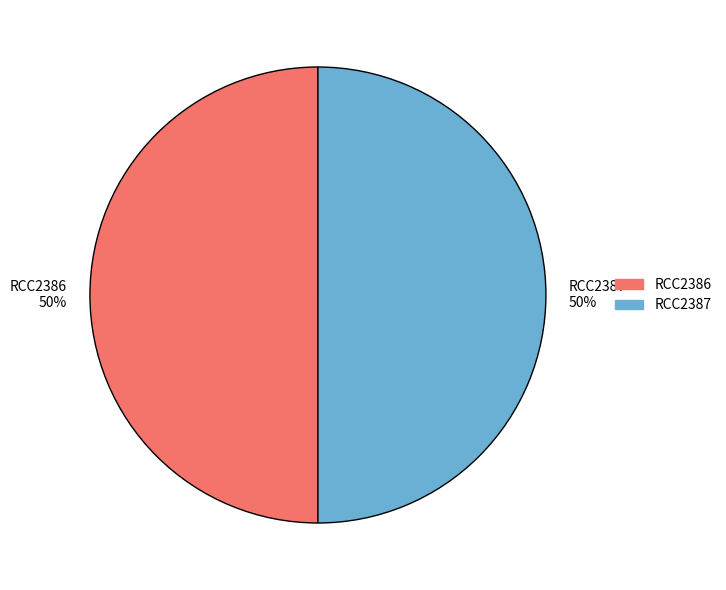

How many segments does this pie chart have?

2